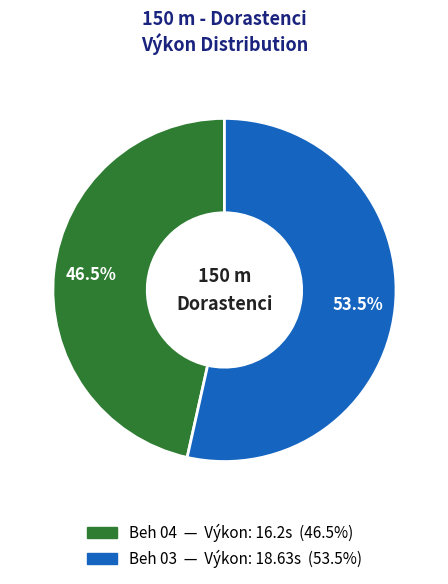

To the nearest percent, what is the difference between the largest and smallest slice percentages?

7%